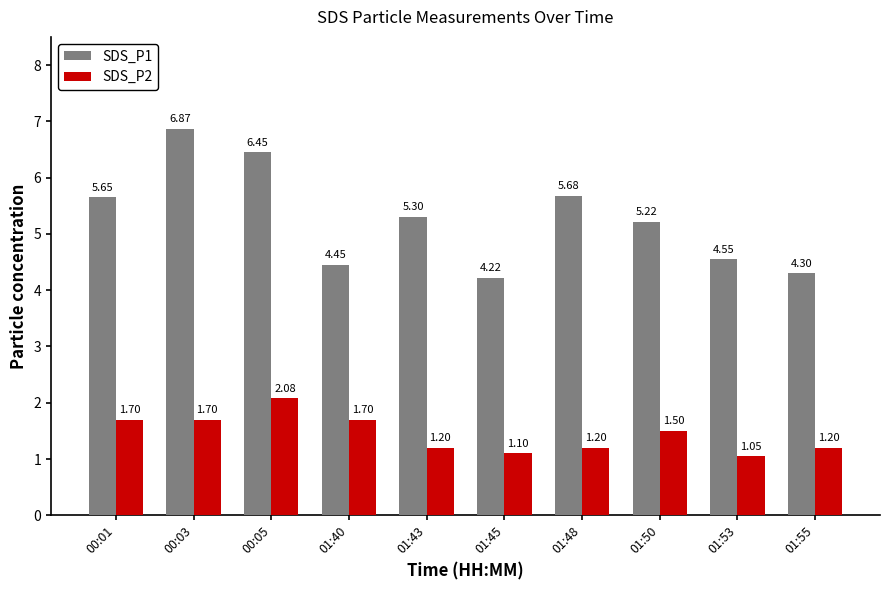

Rank the series at 01:43 from lowest to highest value.

SDS_P2, SDS_P1